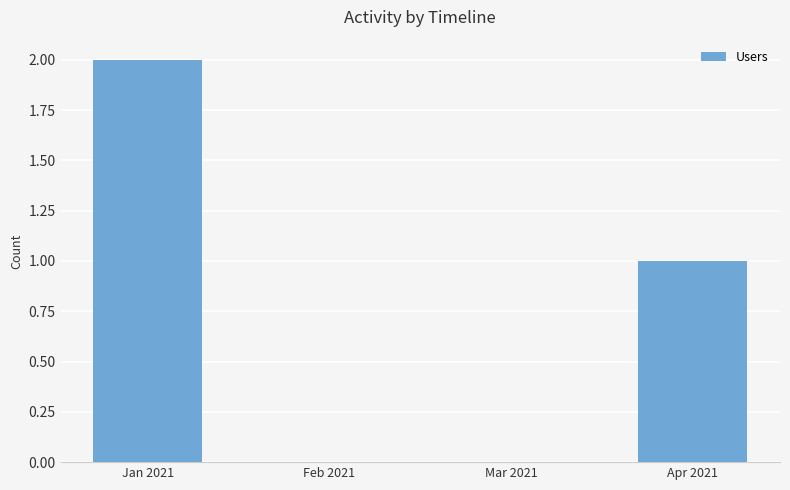

What is the sum of all values?

3